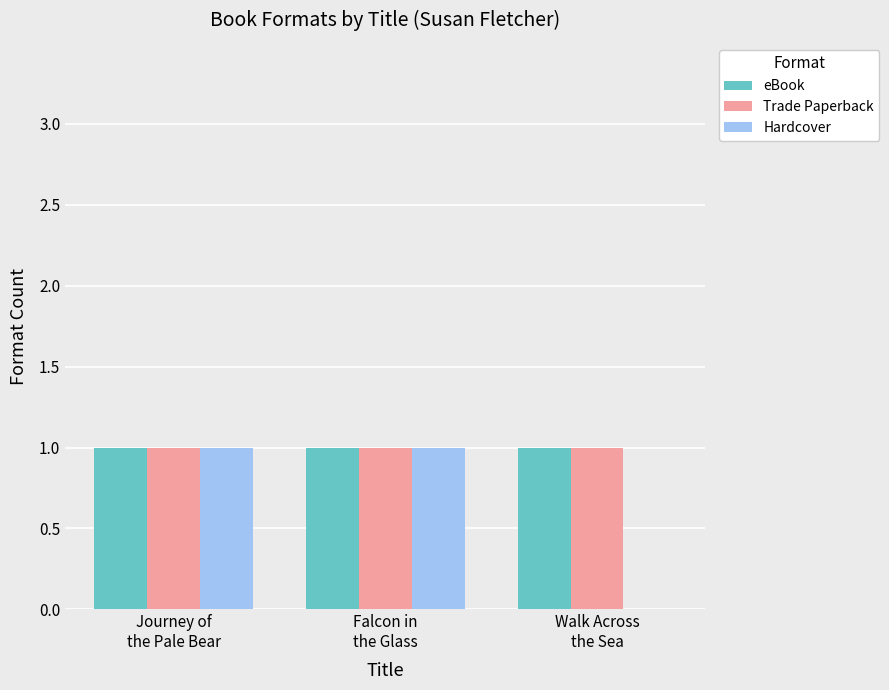

What are all the series names shown in the legend?

eBook, Trade Paperback, Hardcover